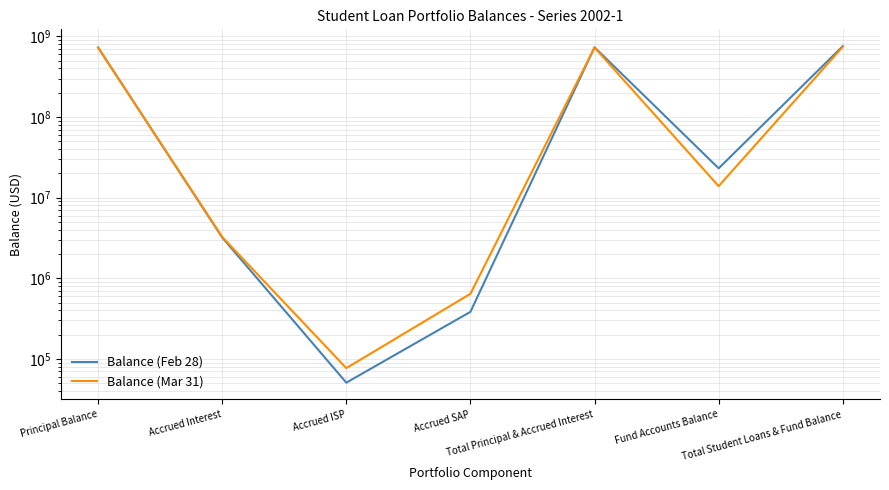

What are all the series names shown in the legend?

Balance (Feb 28), Balance (Mar 31)